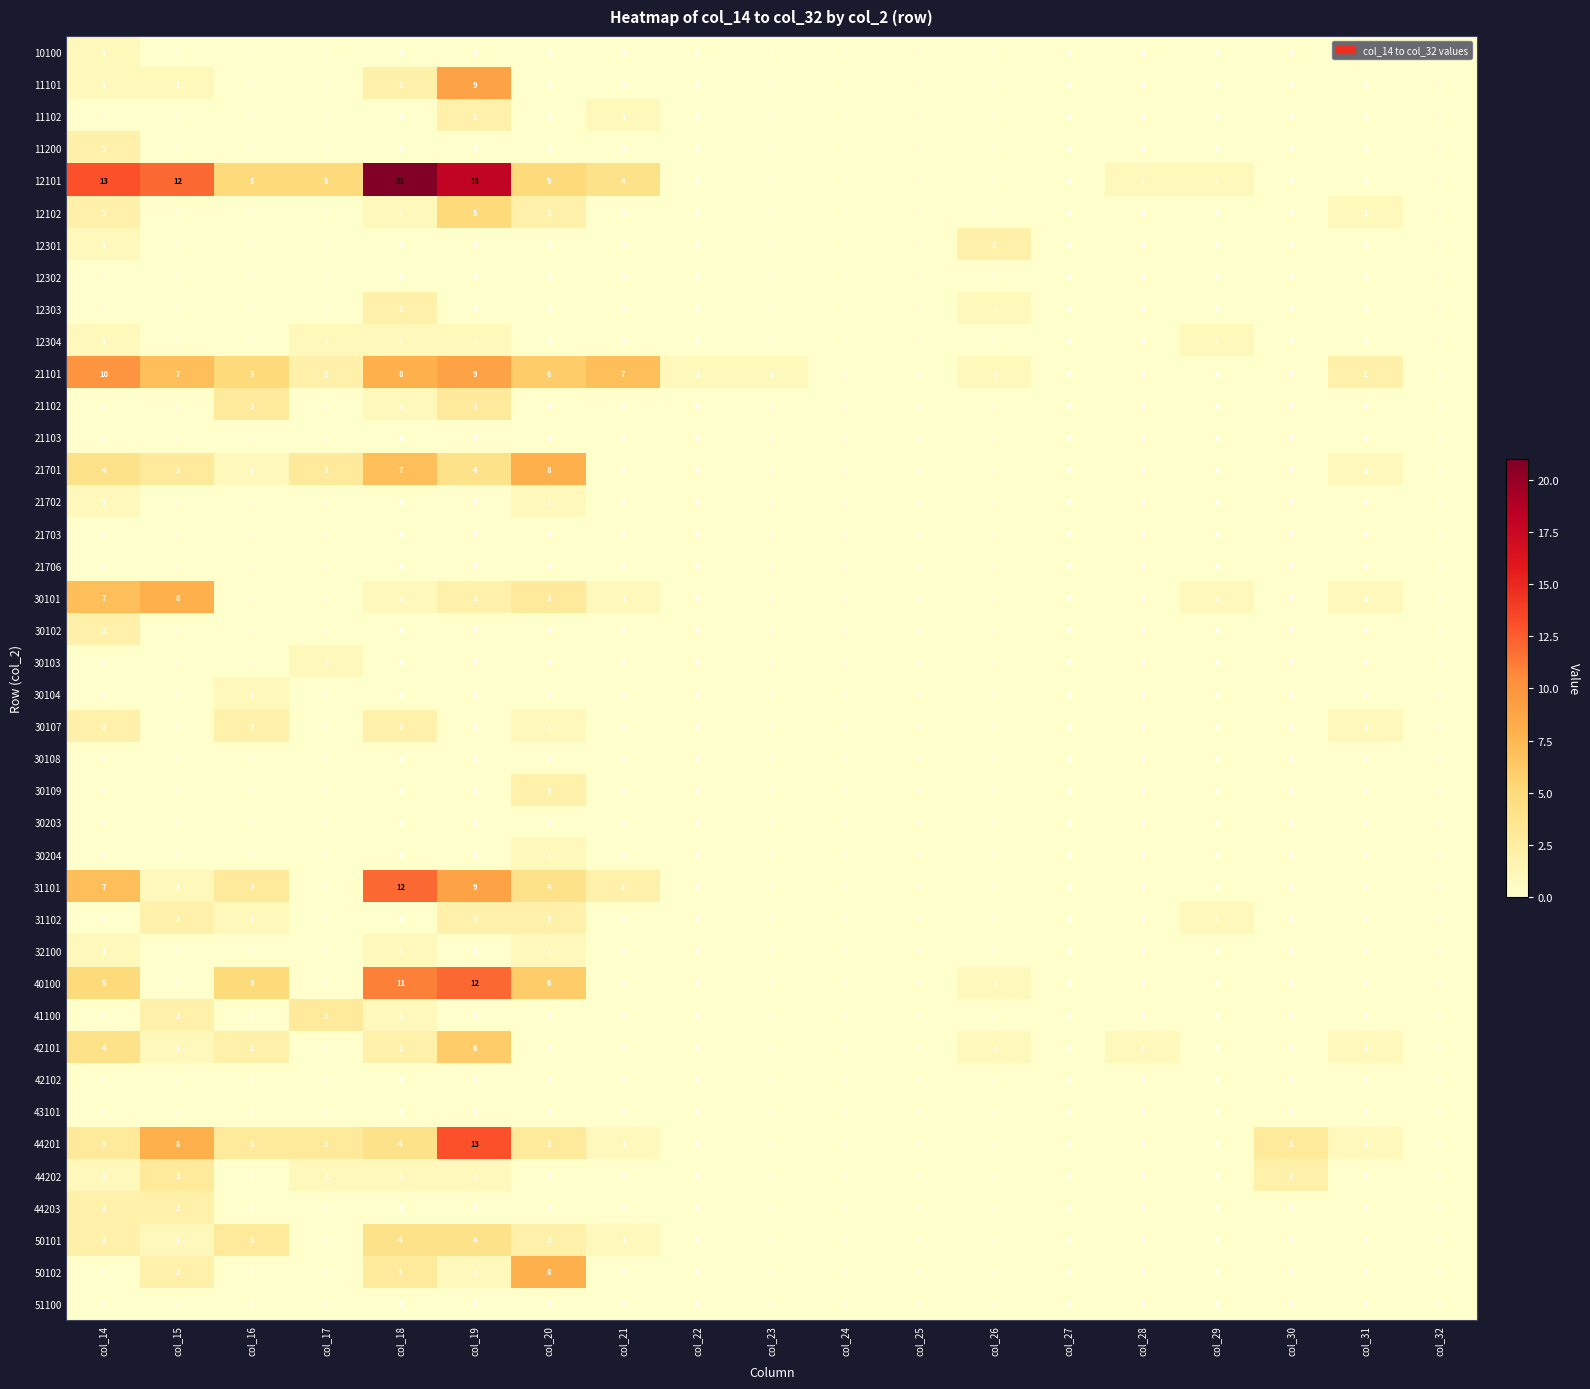

Which series has the largest total across all categories?

12101